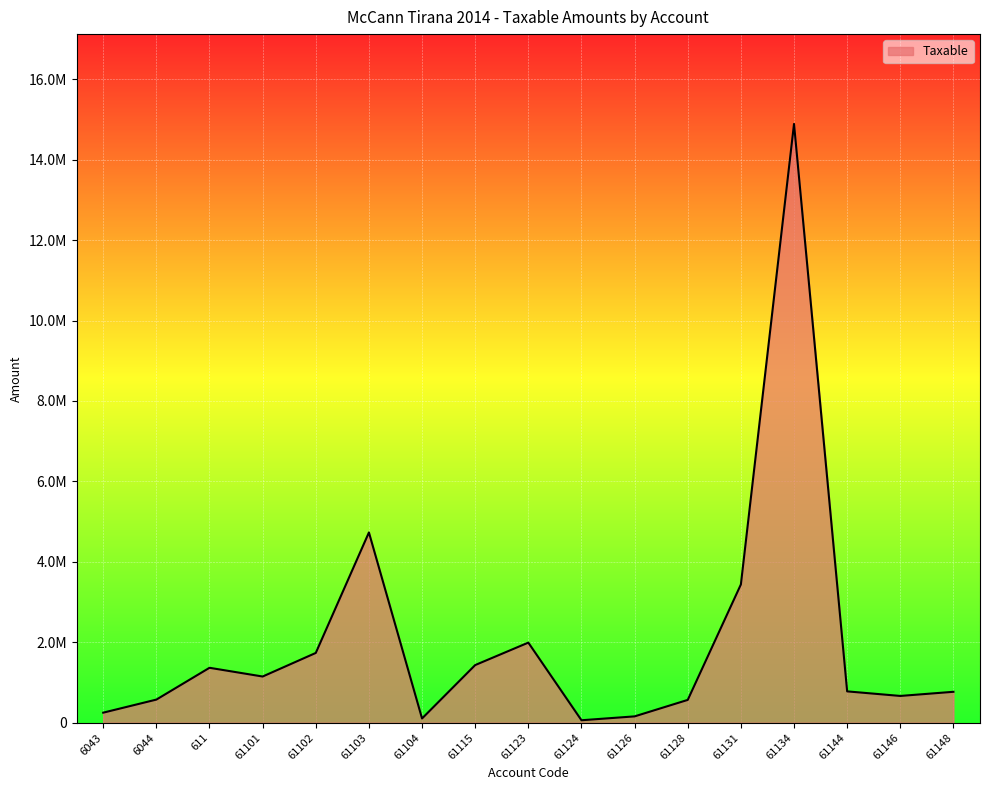

What is the difference between the maximum and minimum values?

14826046.6